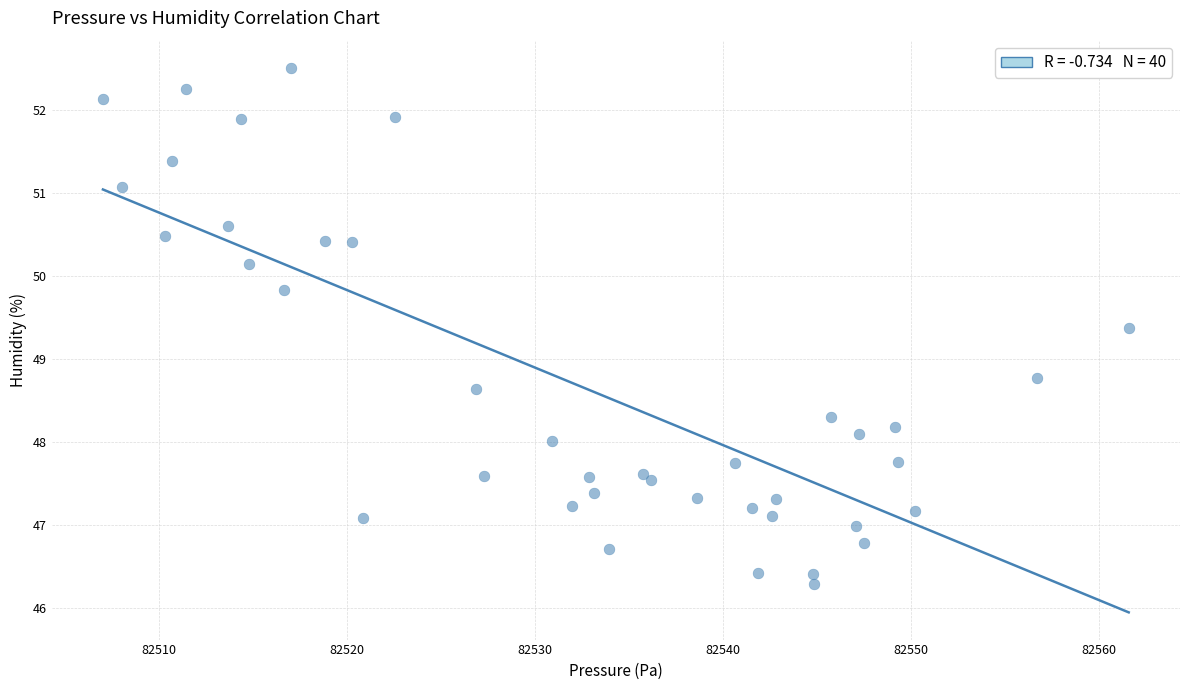

What Y value in the scatter plot is closest to 49?

48.8